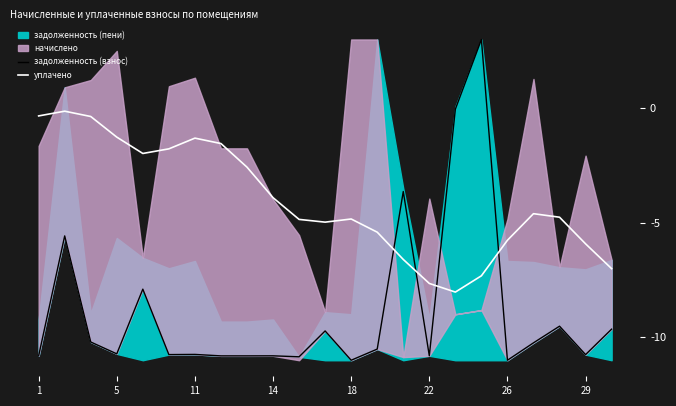

How many intersections are there between задолженность (взнос) and уплачено?

4